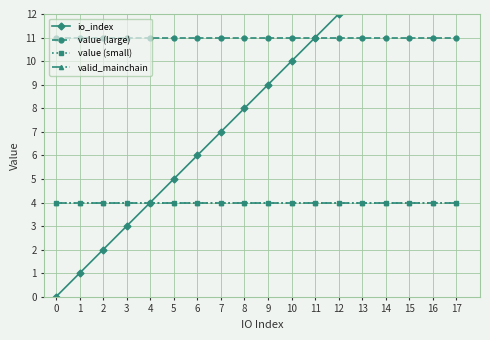

At which category is the sum across all series the highest?

17